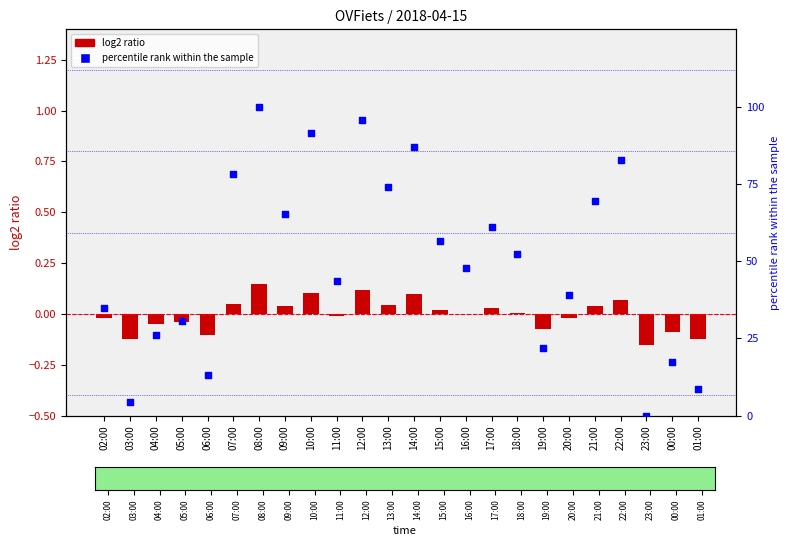

Which series reaches the maximum Y coordinate?

percentile rank within the sample